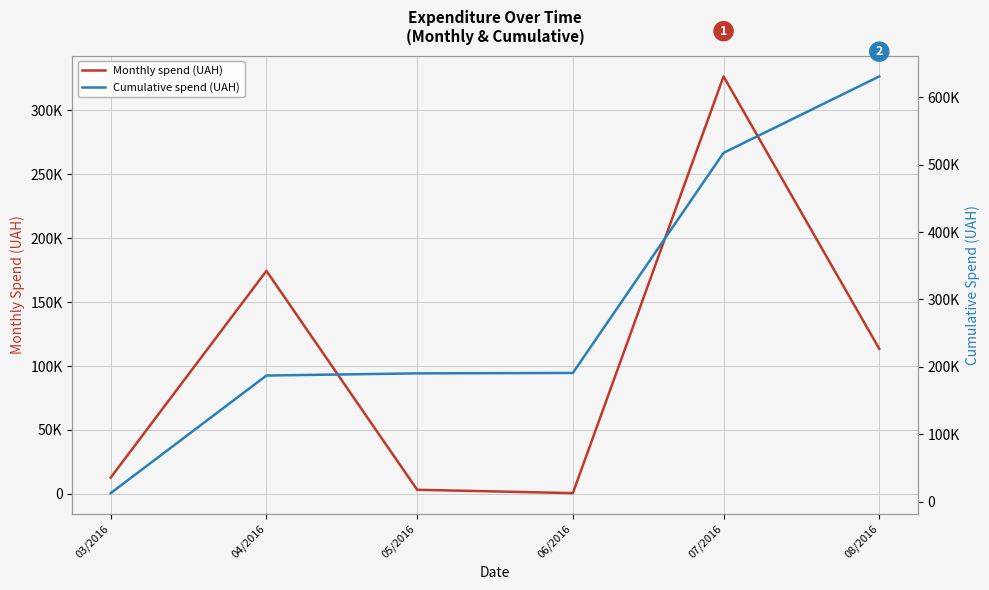

What is the value of the Monthly spend (UAH) point at the 4th from the left?

600.0